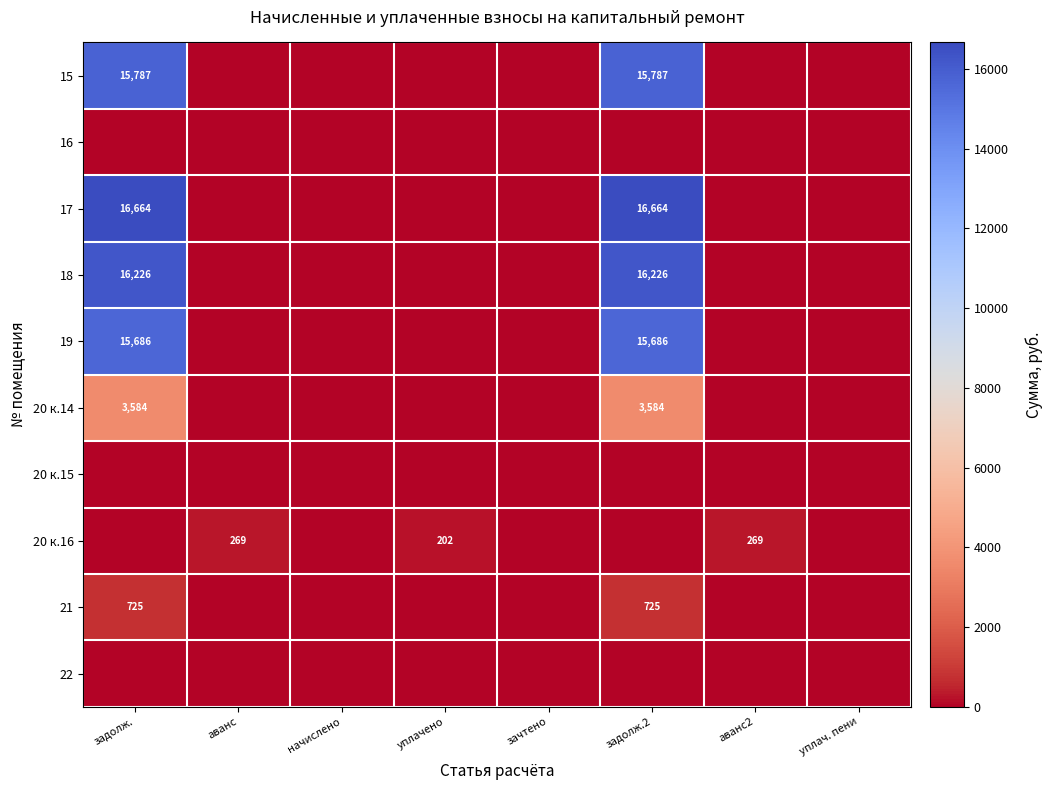

The 21 series shows 1270 at задолж.. True or false?

False